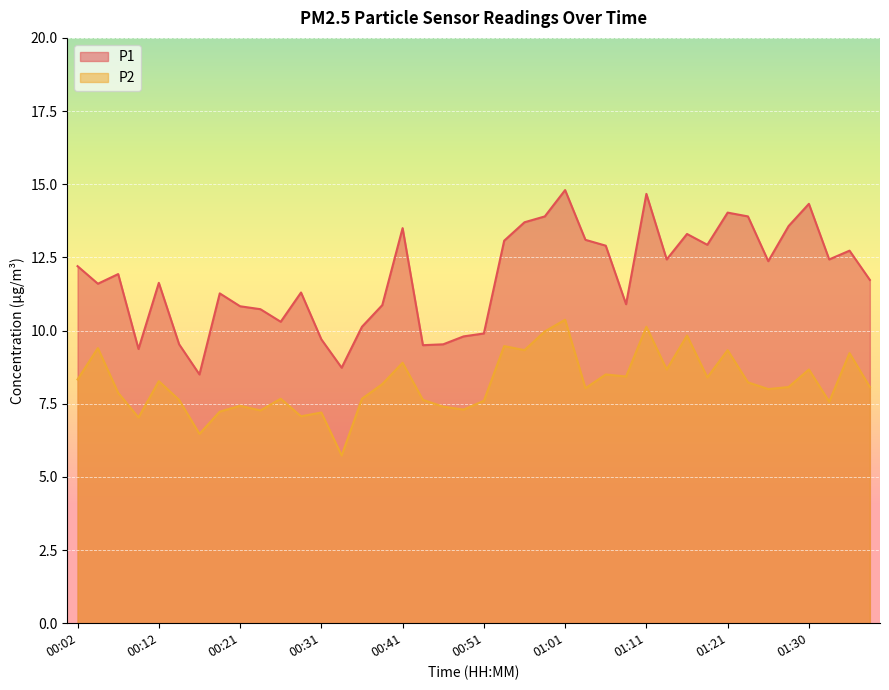

Rank the series at 00:02 from highest to lowest value.

P1, P2